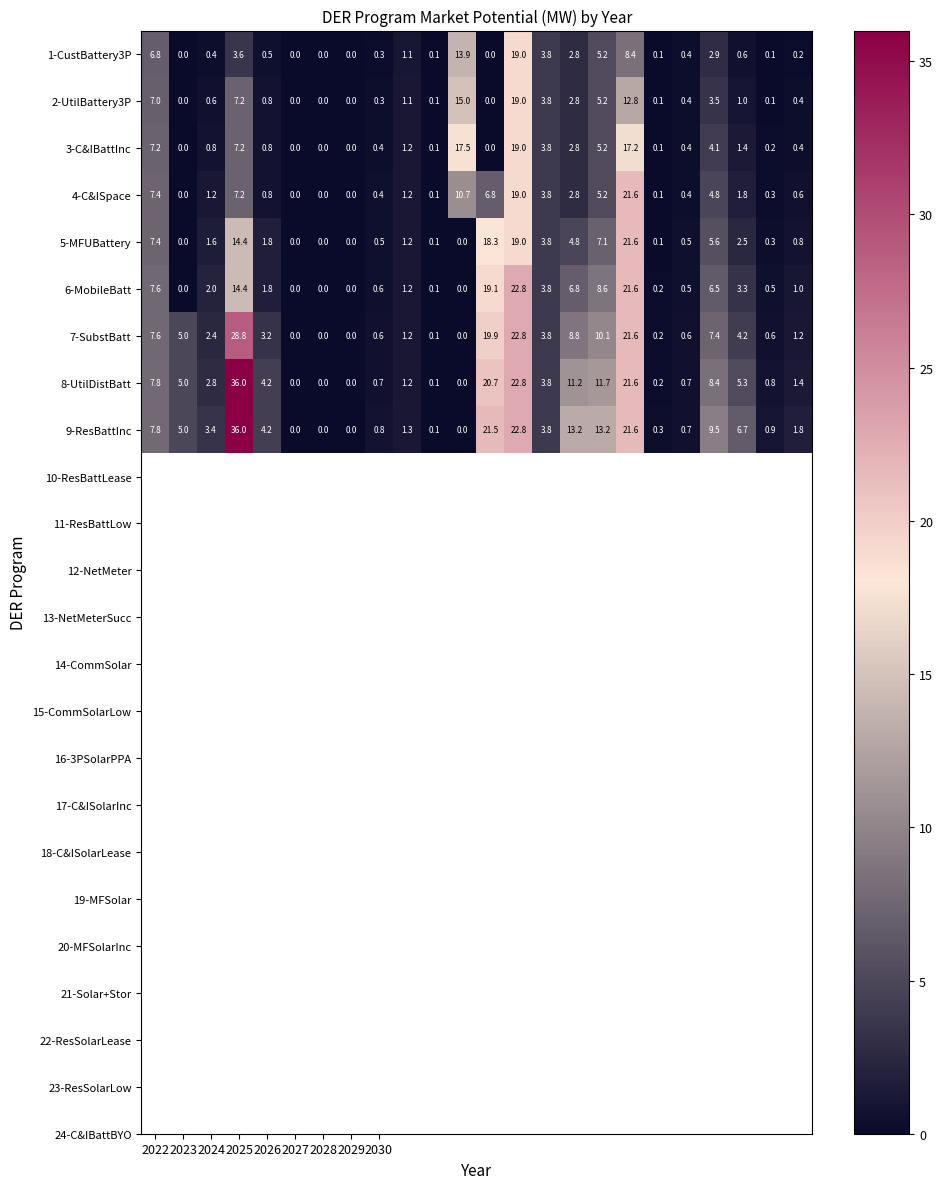

What is the average value of the 4-C&ISpace series?

4.0